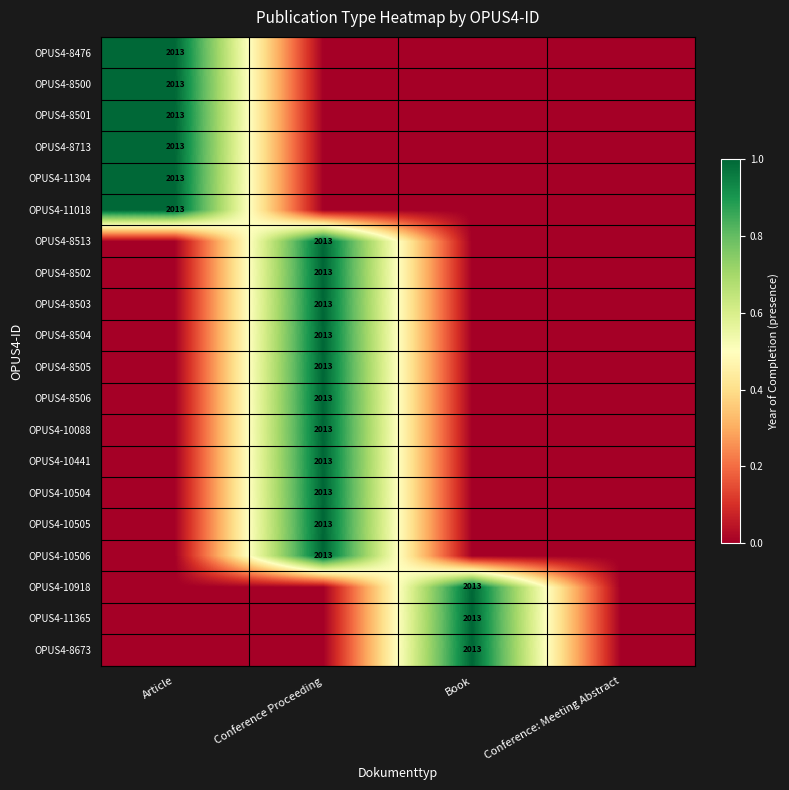

The value of OPUS4-8513 at Conference Proceeding is 852. True or false?

False